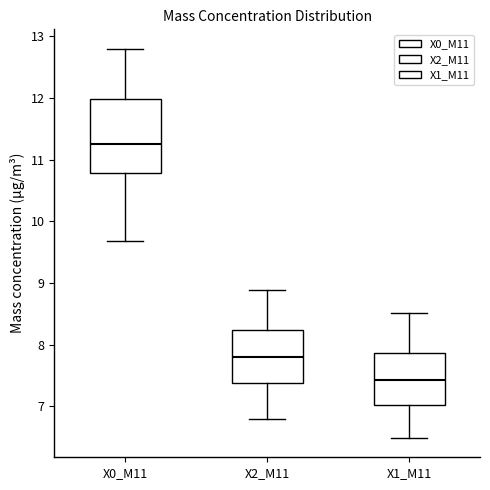

Reading left to right, read every box against the y-axis: the position of its median line, the range the box covers, and the ends of its whiskers. The values are not printed on the chart, so give them approximately, as read against the axis.

X0_M11: median 11.3, box 10.8 to 12.0, whiskers 9.7 to 12.8
X2_M11: median 7.8, box 7.4 to 8.2, whiskers 6.8 to 8.9
X1_M11: median 7.4, box 7.0 to 7.9, whiskers 6.5 to 8.5